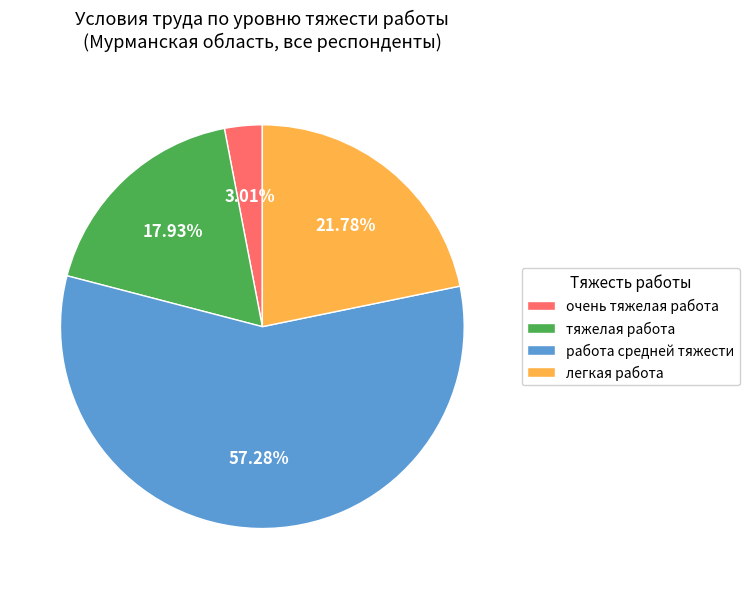

To the nearest percent, what is the combined percentage of легкая работа and работа средней тяжести?

79%